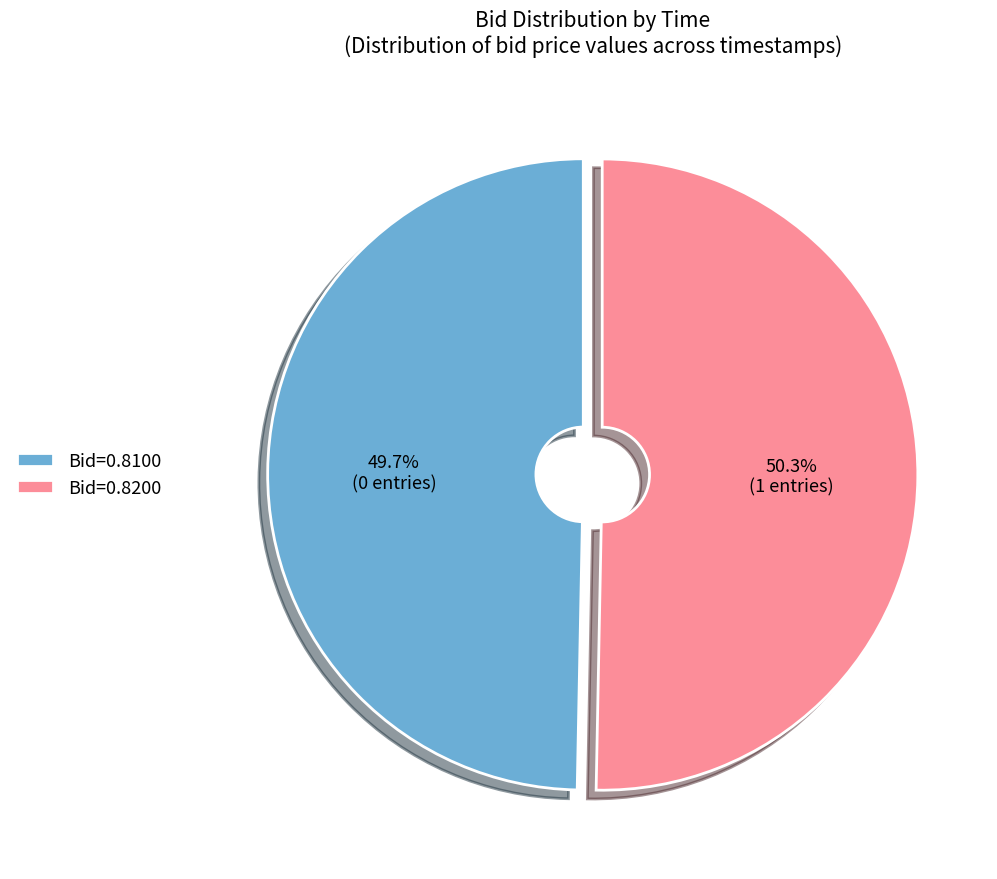

Is there any slice that represents more than half of the pie?

Yes